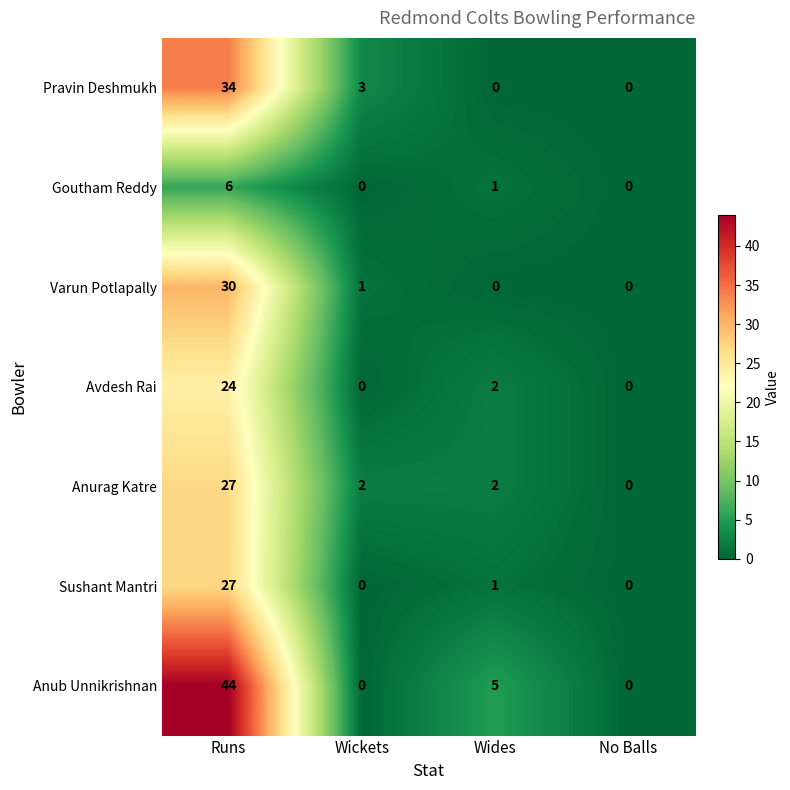

Reading right to left, list all the values displayed in this chart.

Pravin Deshmukh: No Balls=0	Wides=0	Wickets=3	Runs=34
Goutham Reddy: No Balls=0	Wides=1	Wickets=0	Runs=6
Varun Potlapally: No Balls=0	Wides=0	Wickets=1	Runs=30
Avdesh Rai: No Balls=0	Wides=2	Wickets=0	Runs=24
Anurag Katre: No Balls=0	Wides=2	Wickets=2	Runs=27
Sushant Mantri: No Balls=0	Wides=1	Wickets=0	Runs=27
Anub Unnikrishnan: No Balls=0	Wides=5	Wickets=0	Runs=44